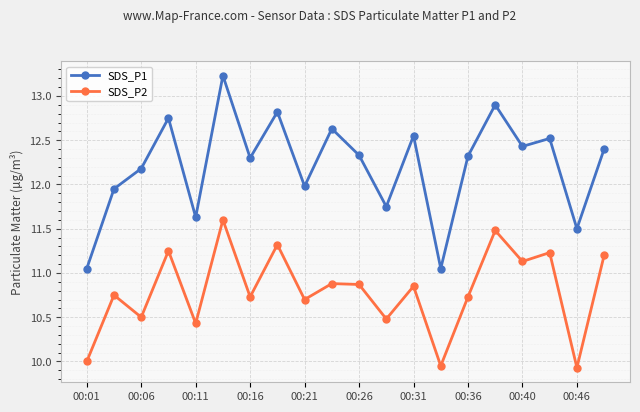

What is the value of the SDS_P2 point at the 6th from the left?

11.6